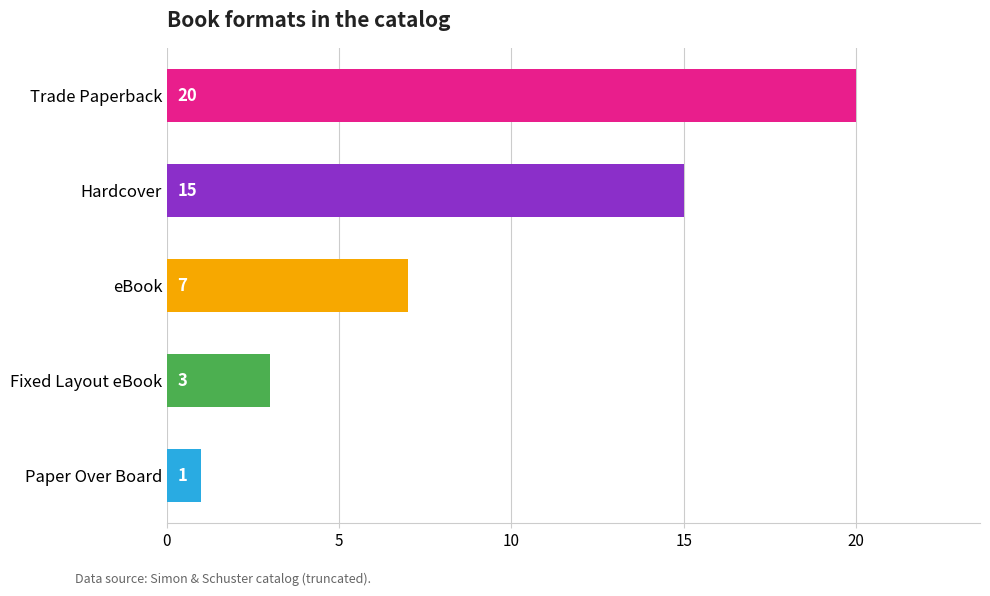

Is it true that the value at Paper Over Board is 1?

True